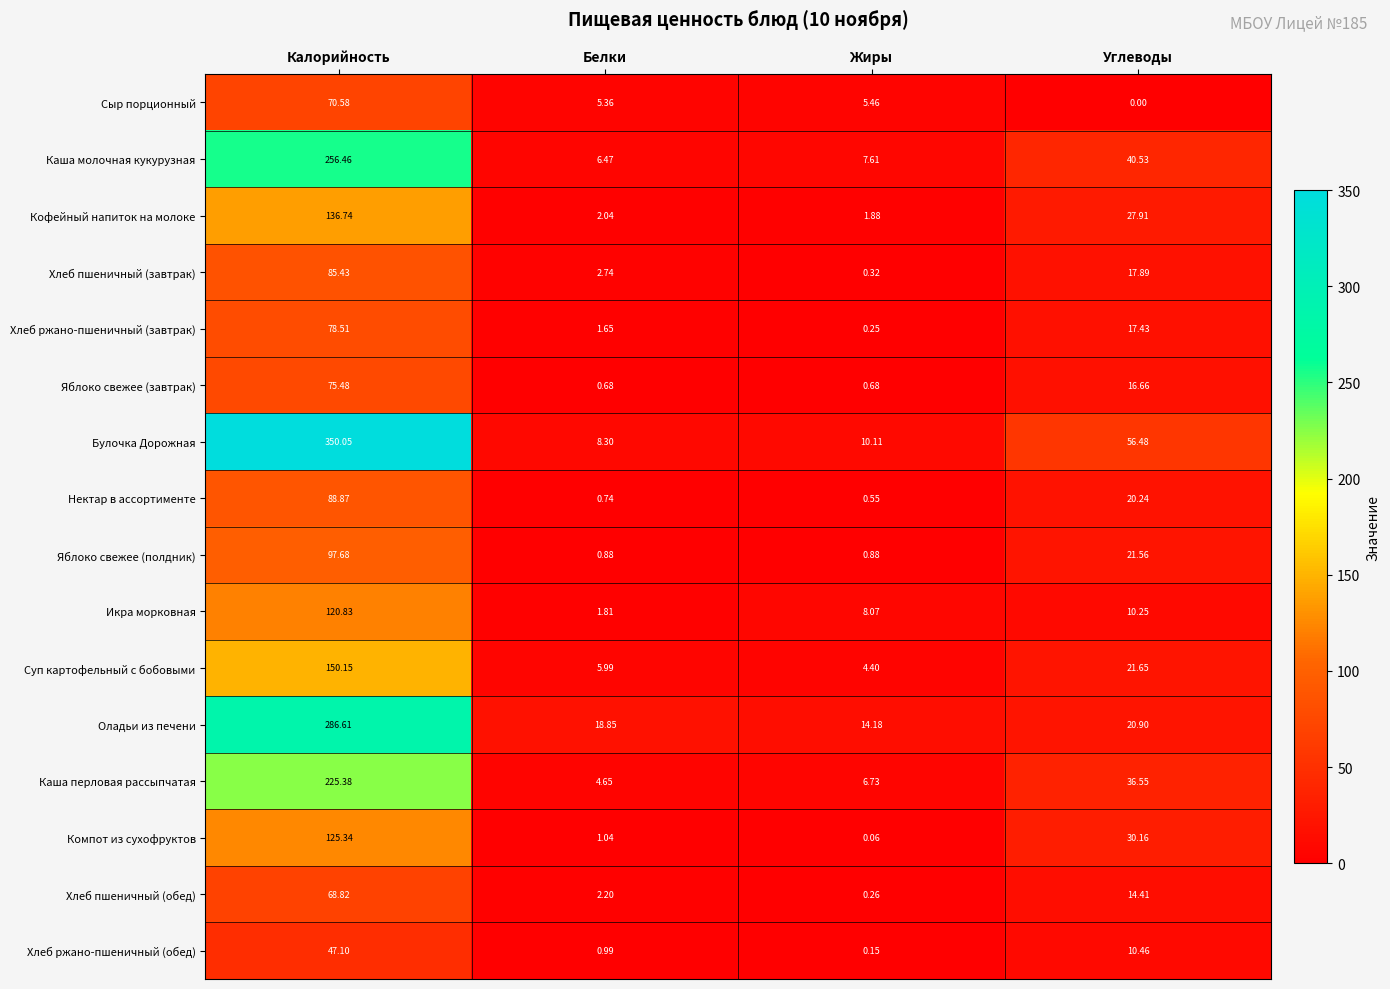

Where does the Суп картофельный с бобовыми series first go above 21?

Калорийность